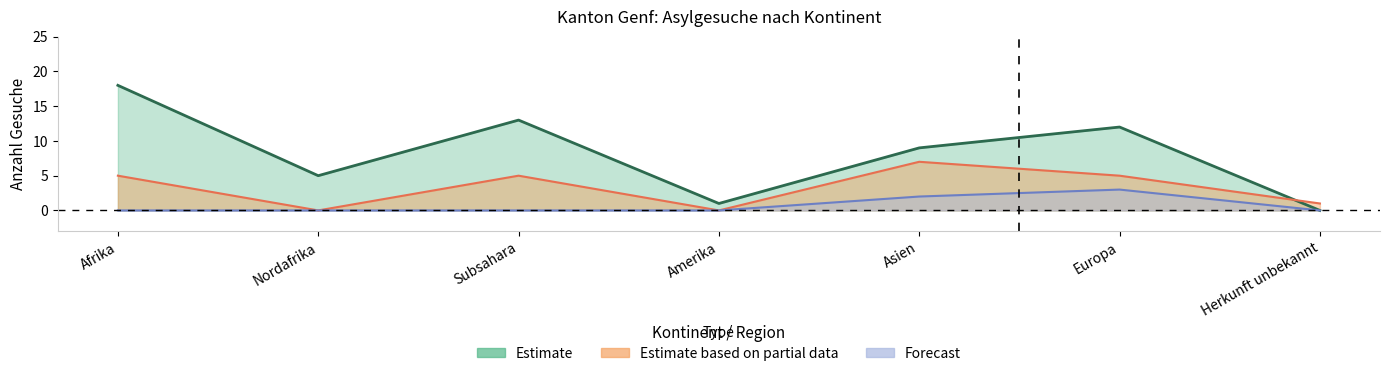

What is the sum of all Familien-nachzug values?

5